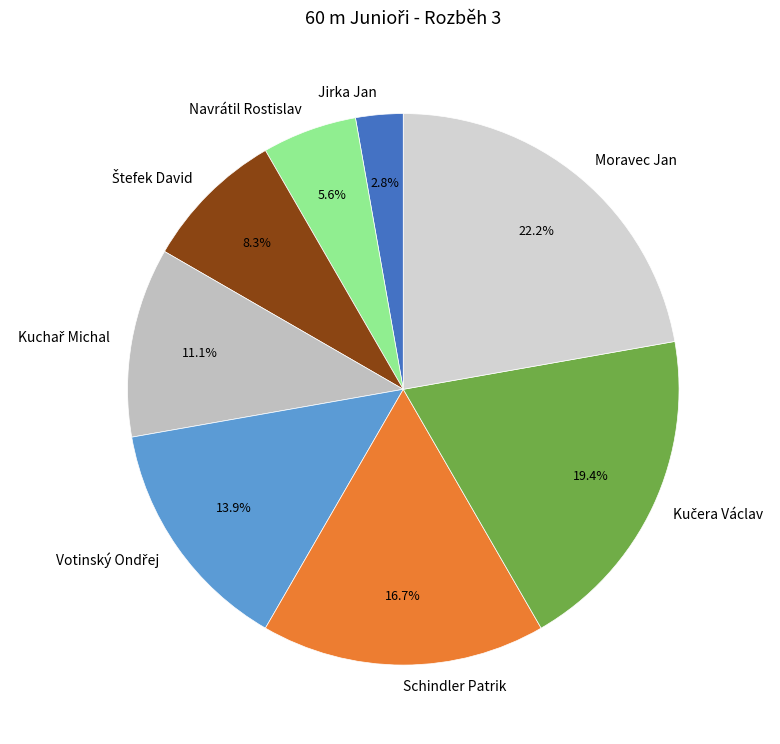

To the nearest percent, what is the difference between the largest and smallest slice percentages?

19%